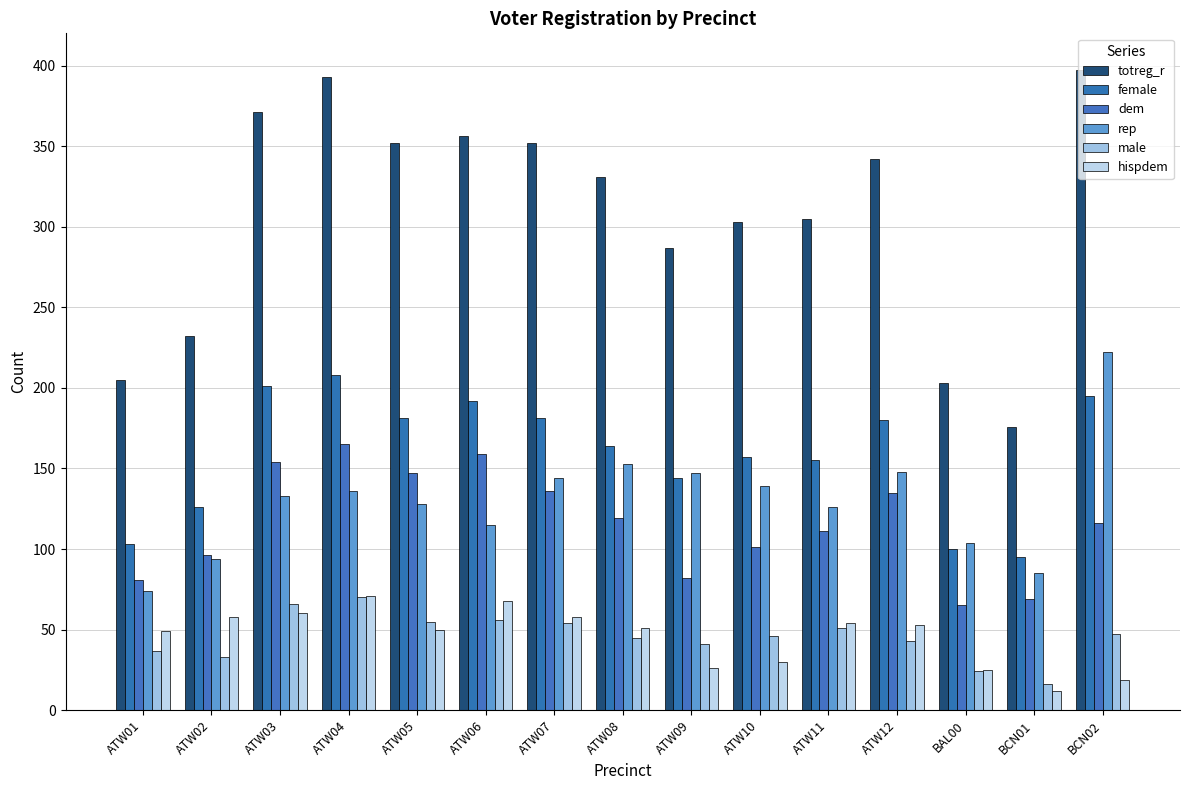

What are all the series names shown in the legend?

totreg_r, female, dem, rep, male, hispdem